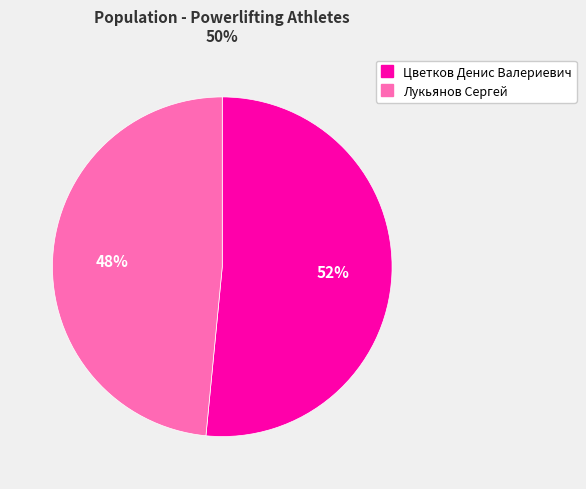

Is there a majority slice in this chart?

Yes